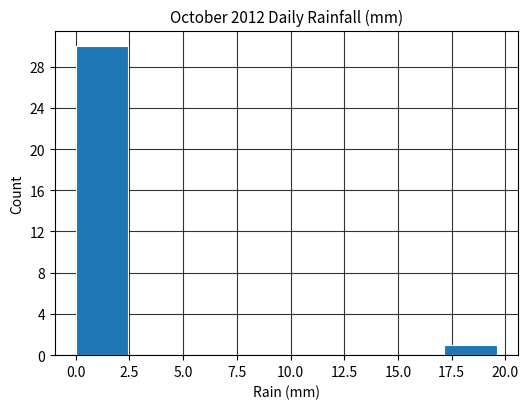

Which range on the x-axis has the tallest bar?

0.00 to 2.45